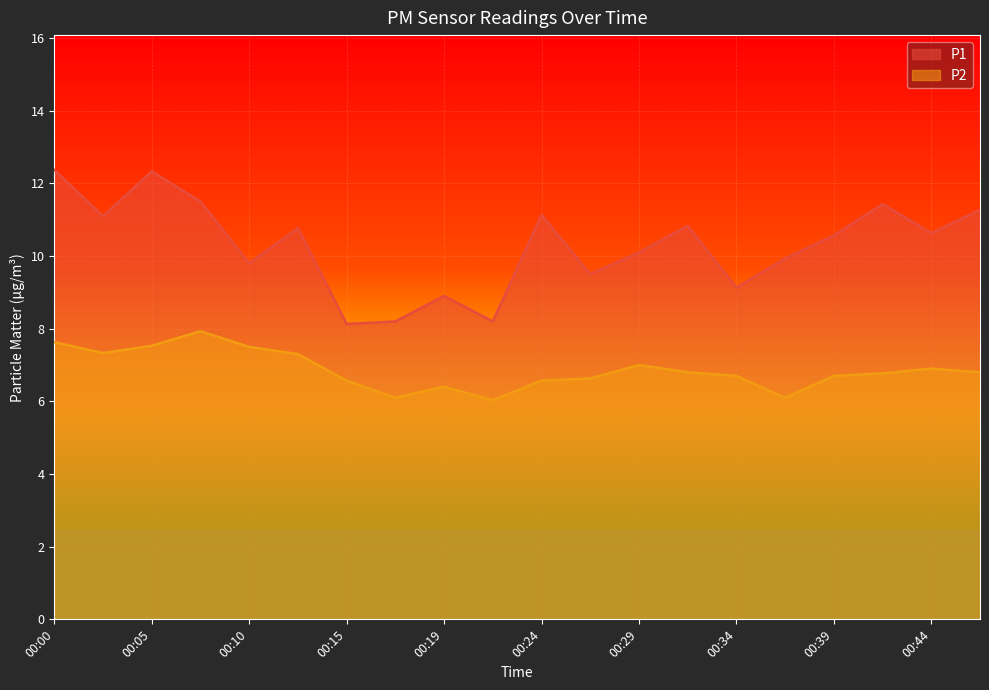

How many distinct data groups are displayed?

2